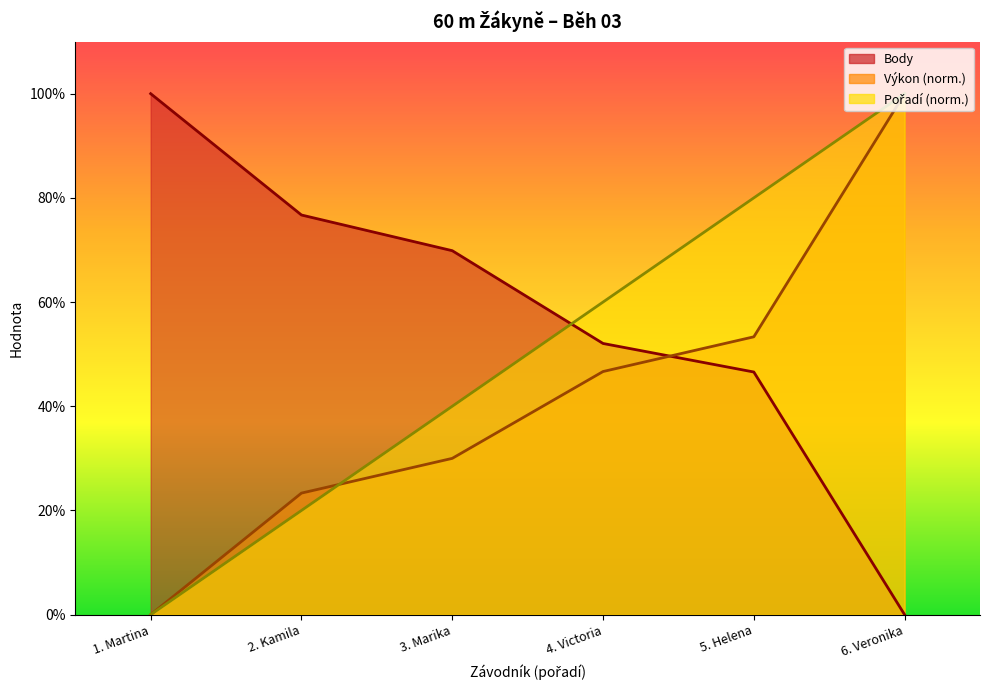

Rank the series by their average value, from highest to lowest.

Body, Pořadí, Výkon